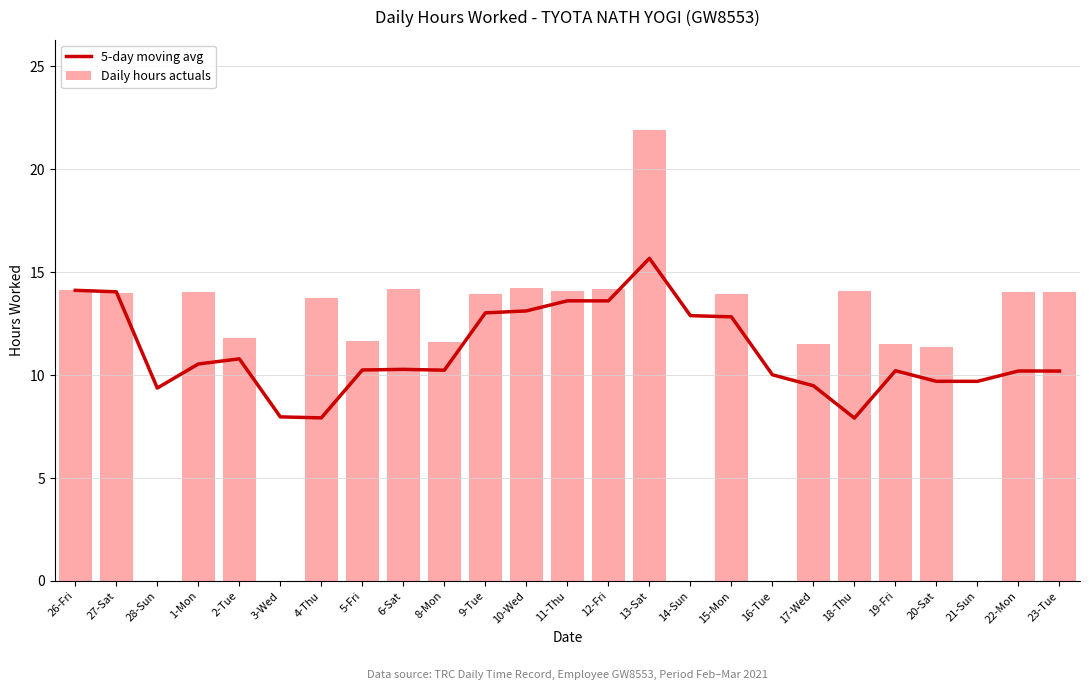

List the series in order of their peak value, highest first.

Daily hours actuals, 5-day moving avg